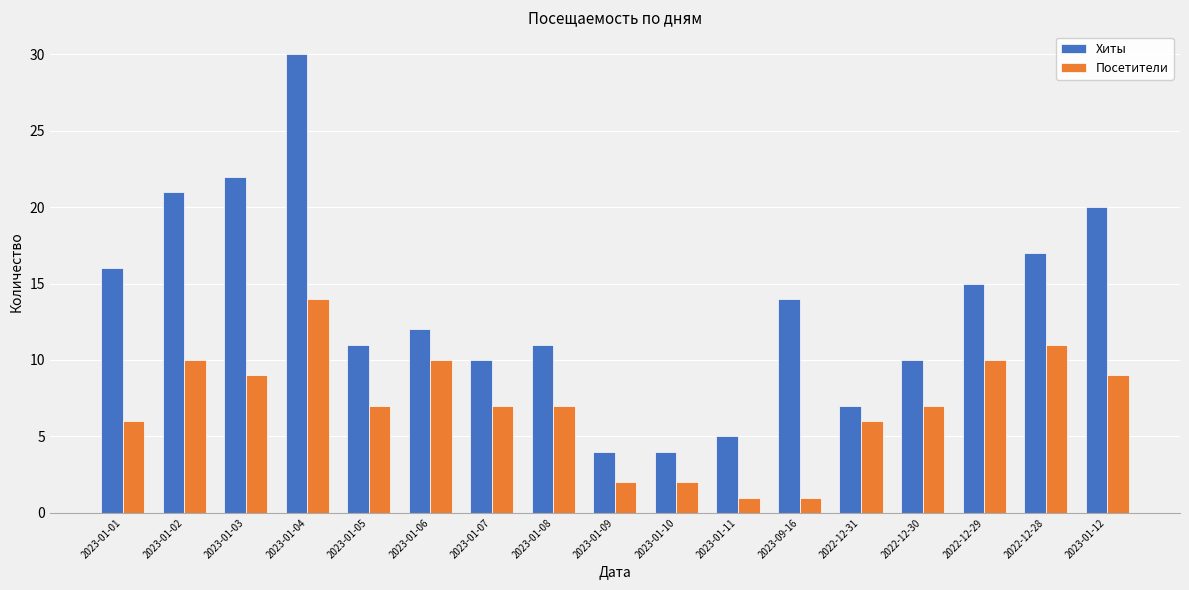

What is the label of the 7th bar from the right?

2023-01-11